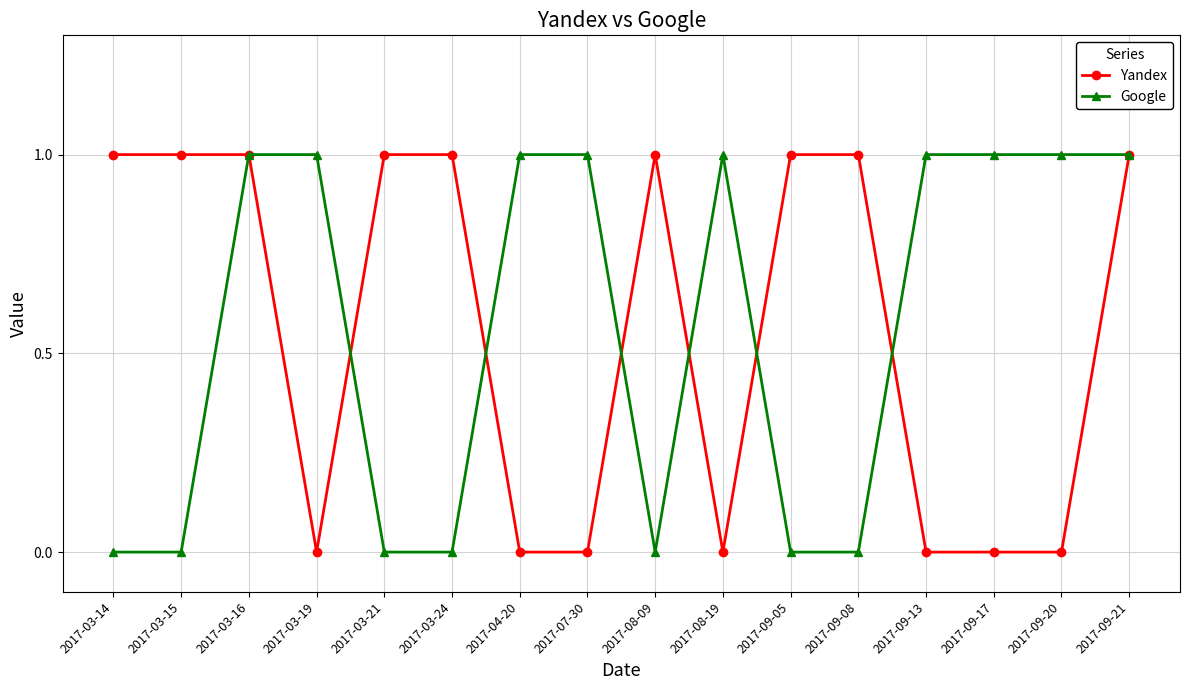

What is the label of the 5th point from the left?

2017-03-21